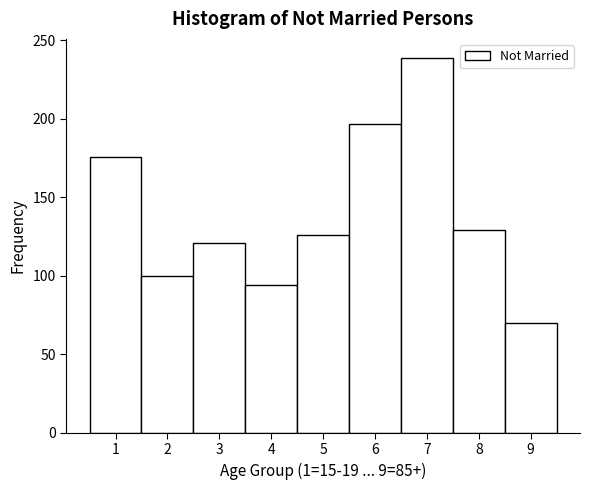

Which range on the x-axis has the tallest bar?

6.5 to 7.5